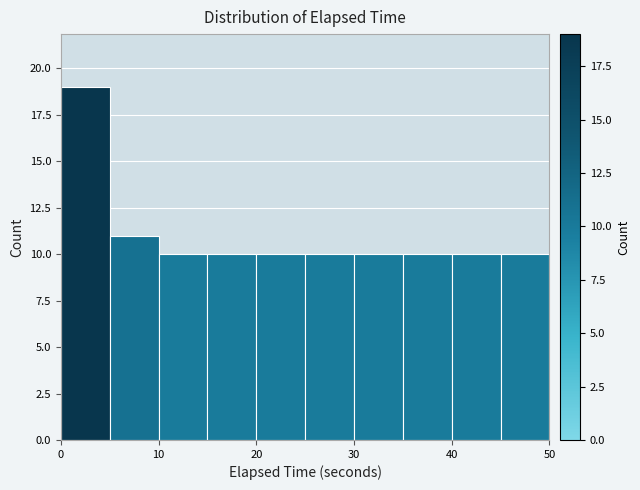

Which range on the x-axis has the tallest bar?

0 to 5